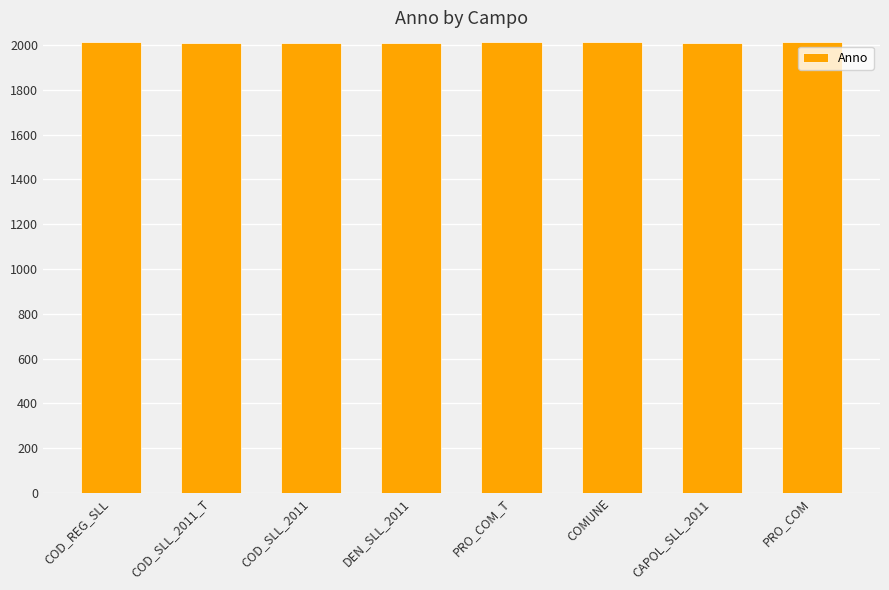

What is the minimum value shown in the chart?

2011